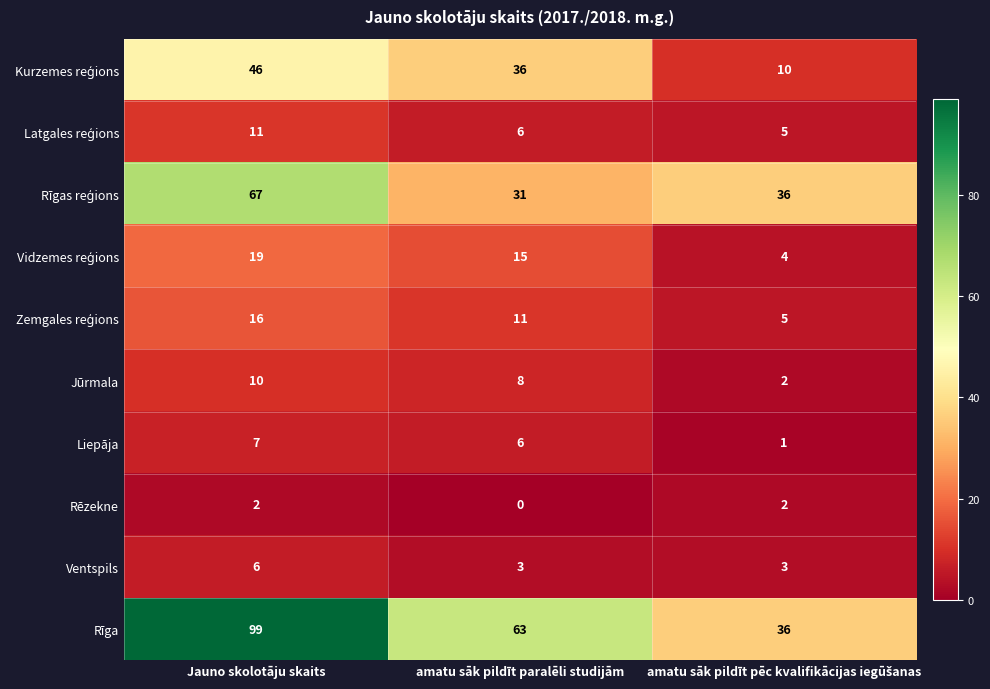

At which category is the sum across all series the highest?

Jauno skolotāju skaits